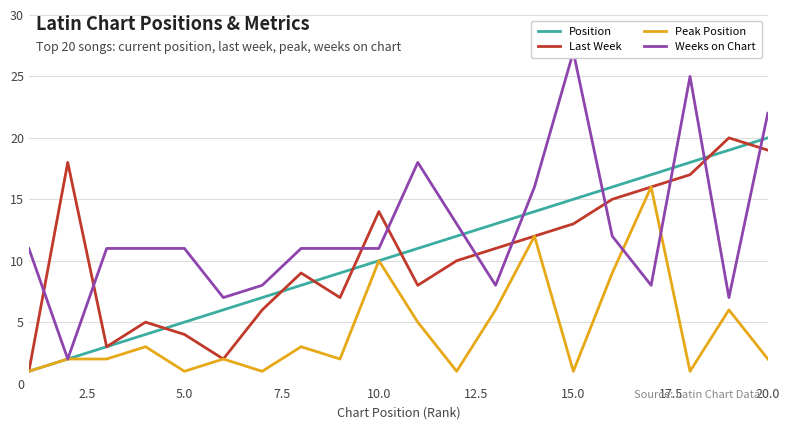

What is the maximum value for Peak Position?

16